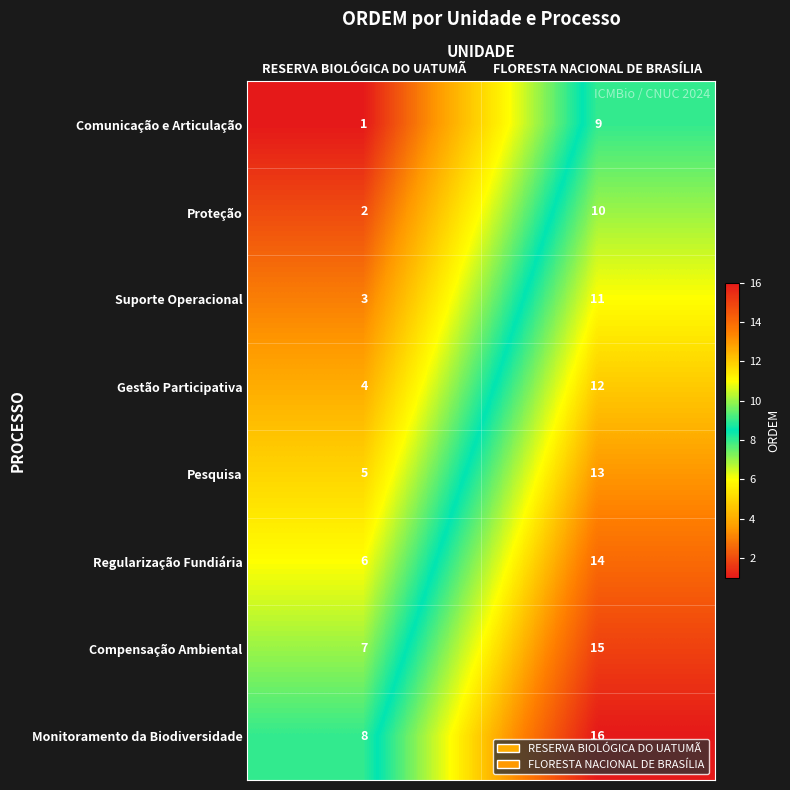

The value of Comunicação e Articulação at FLORESTA NACIONAL DE BRASÍLIA is 14. True or false?

False